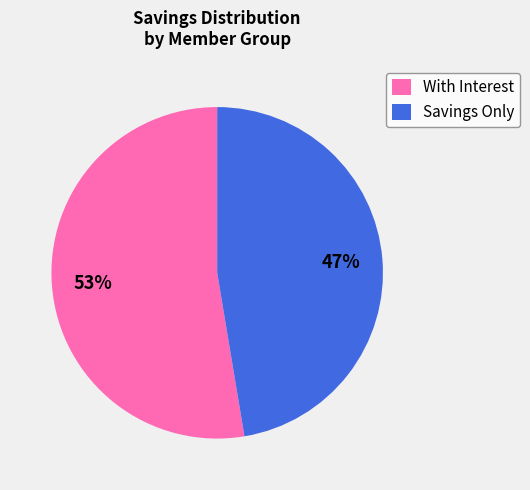

The Savings Only slice represents 33% of the pie. True or false?

False